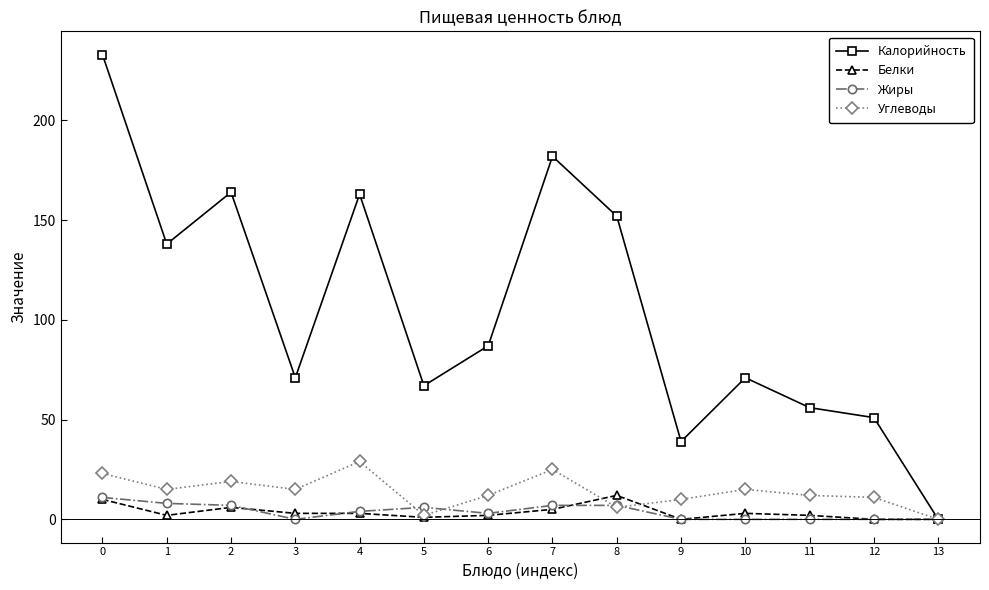

Which category has the lowest value in the Калорийность series?

13